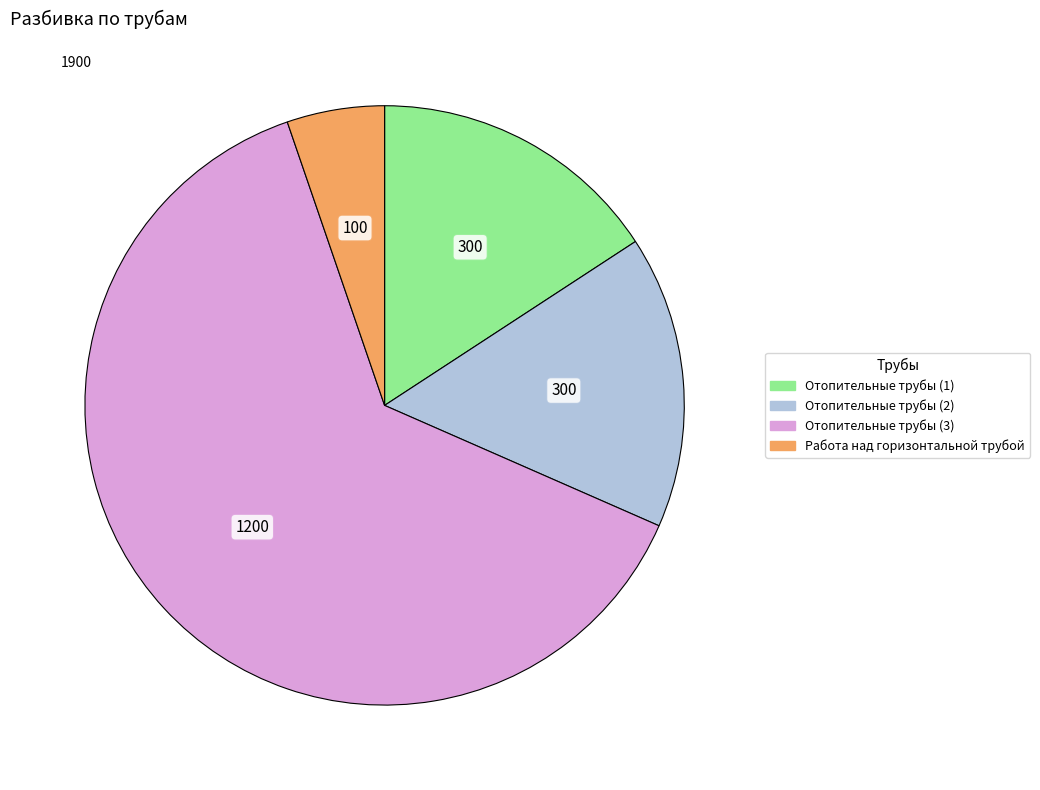

What is the majority slice?

Отопительные трубы (3)